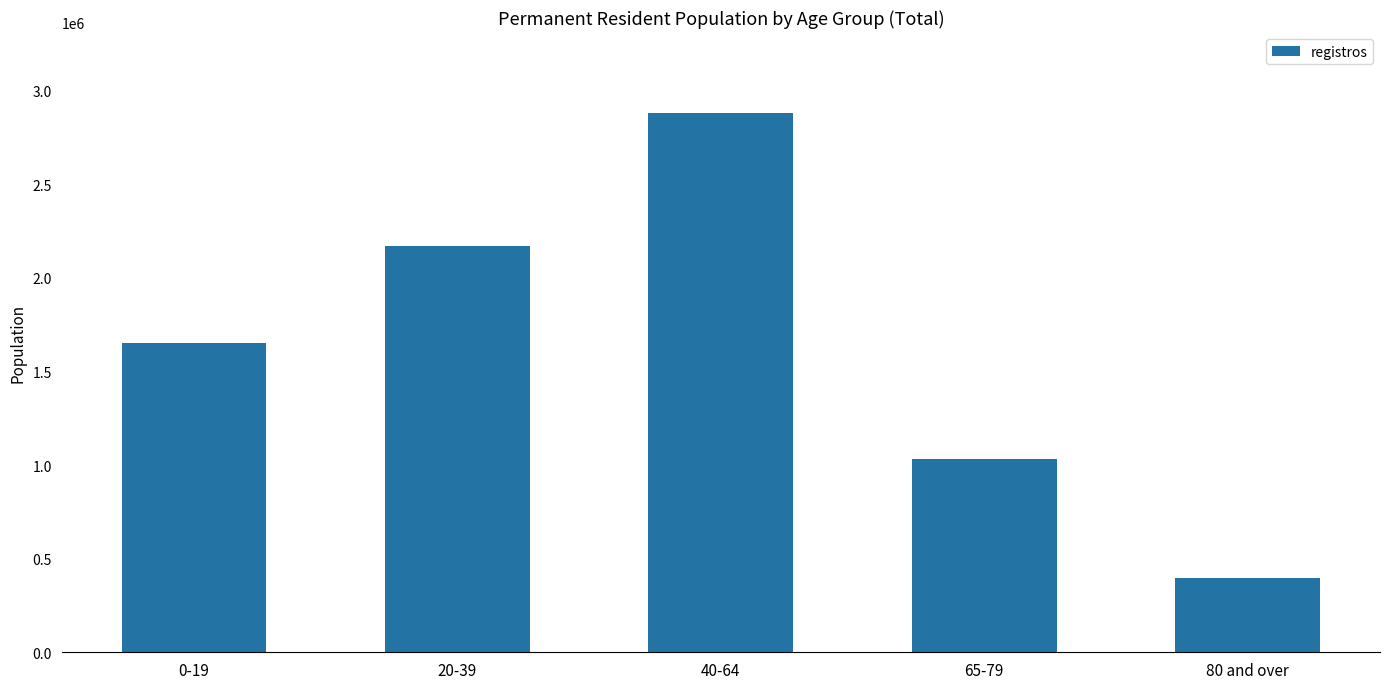

Count the values in the range 1034026 to 2172473.

3